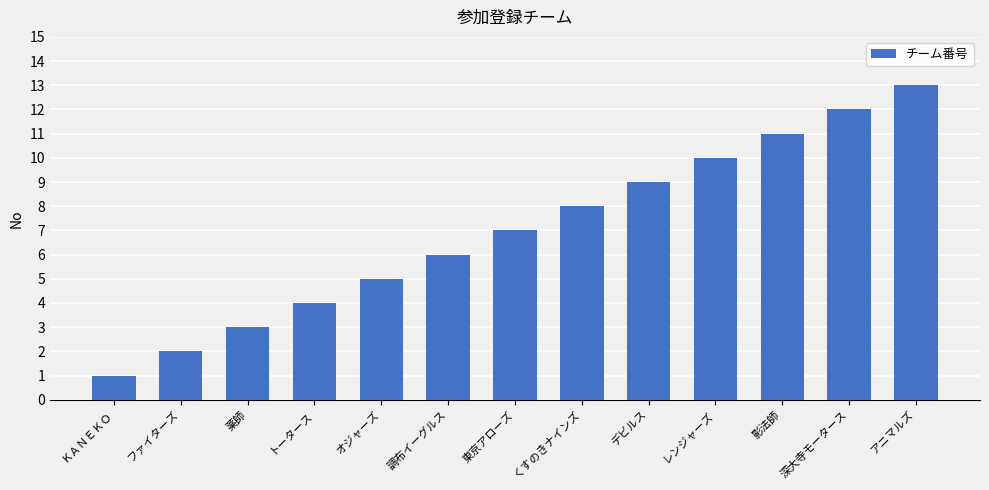

What is the label of the 10th bar from the left?

レンジャーズ